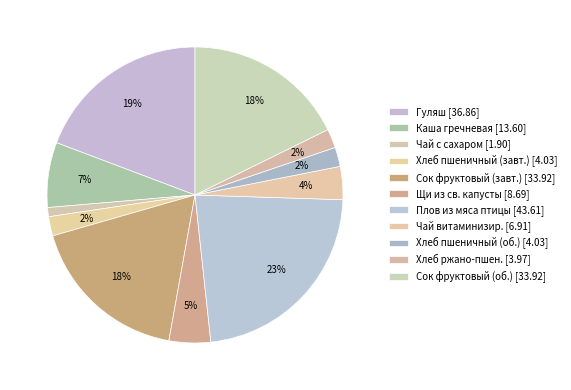

Which slice is the largest?

Плов из мяса птицы